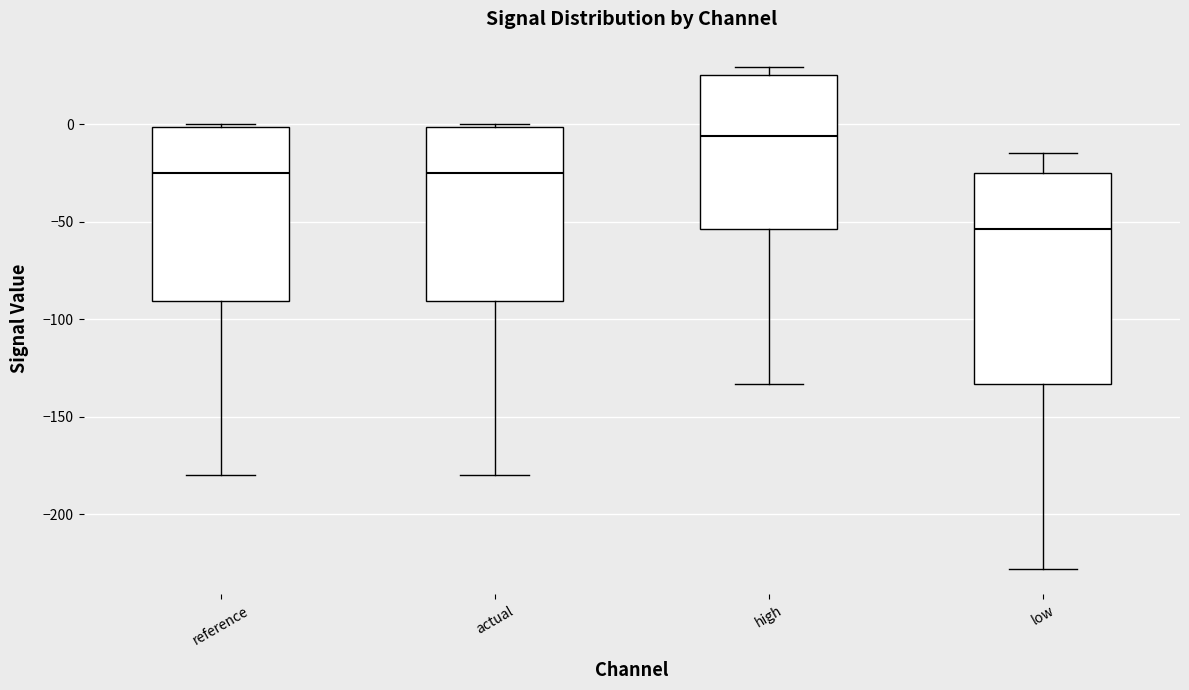

Reading left to right, read every box against the y-axis: the position of its median line, the range the box covers, and the ends of its whiskers. The values are not printed on the chart, so give them approximately, as read against the axis.

reference: median -25, box -90 to 0, whiskers -180 to 0 (just above the box's upper edge)
actual: median -25, box -90 to 0, whiskers -180 to 0 (just above the box's upper edge)
high: median -5, box -55 to 25, whiskers -135 to 30
low: median -55, box -135 to -25, whiskers -230 to -15